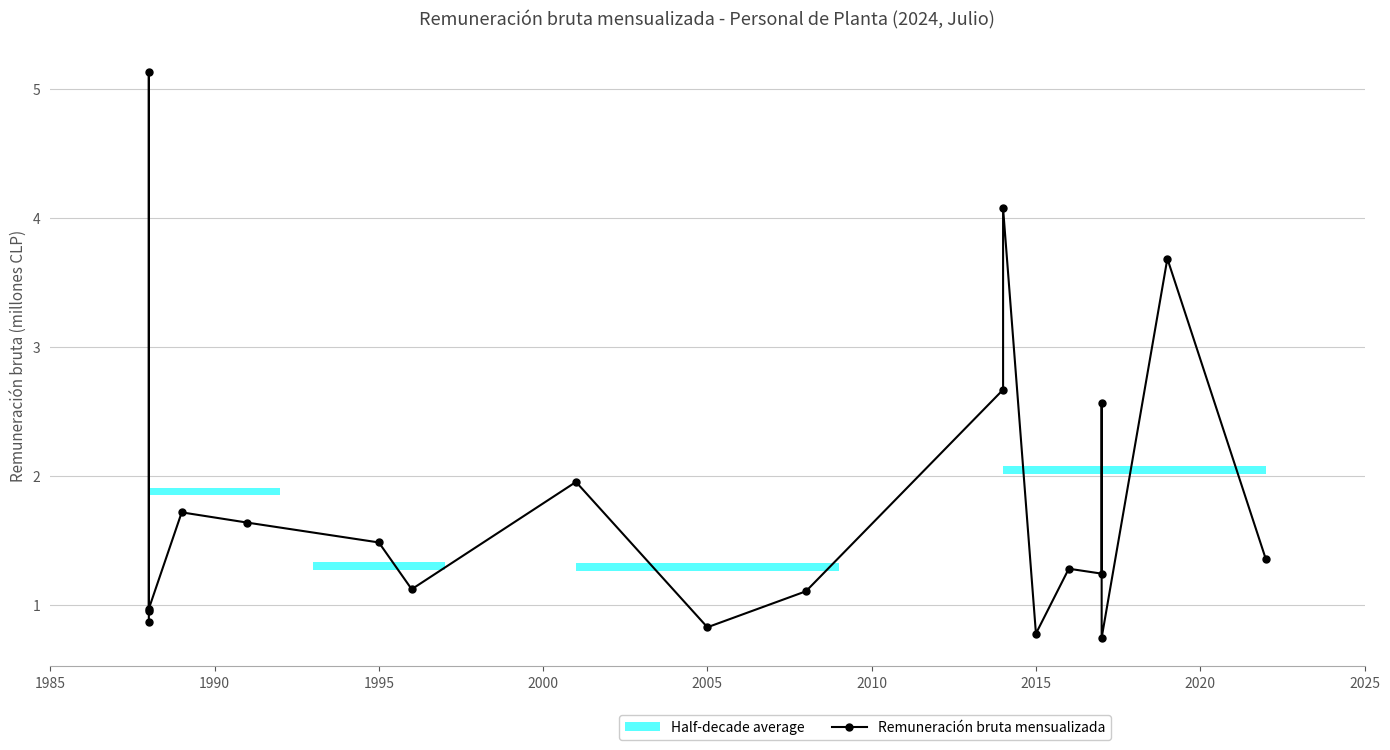

How many data points are above 1?

14